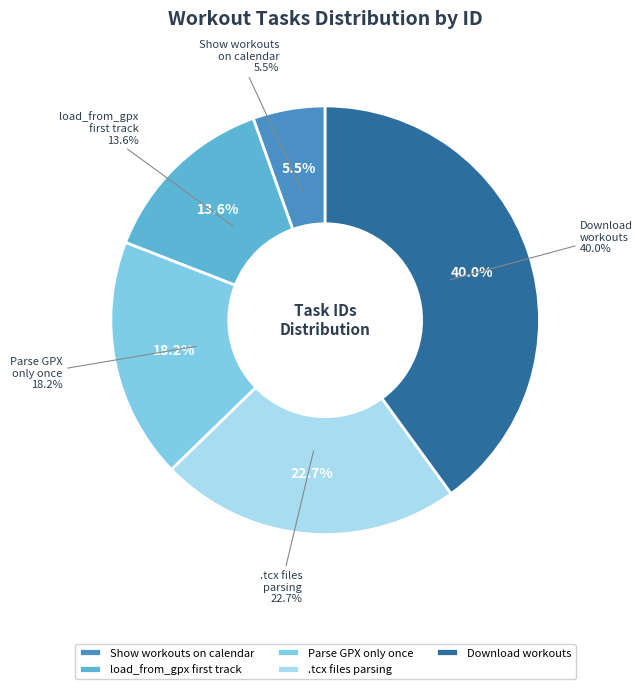

Is there any slice that represents more than half of the pie?

No